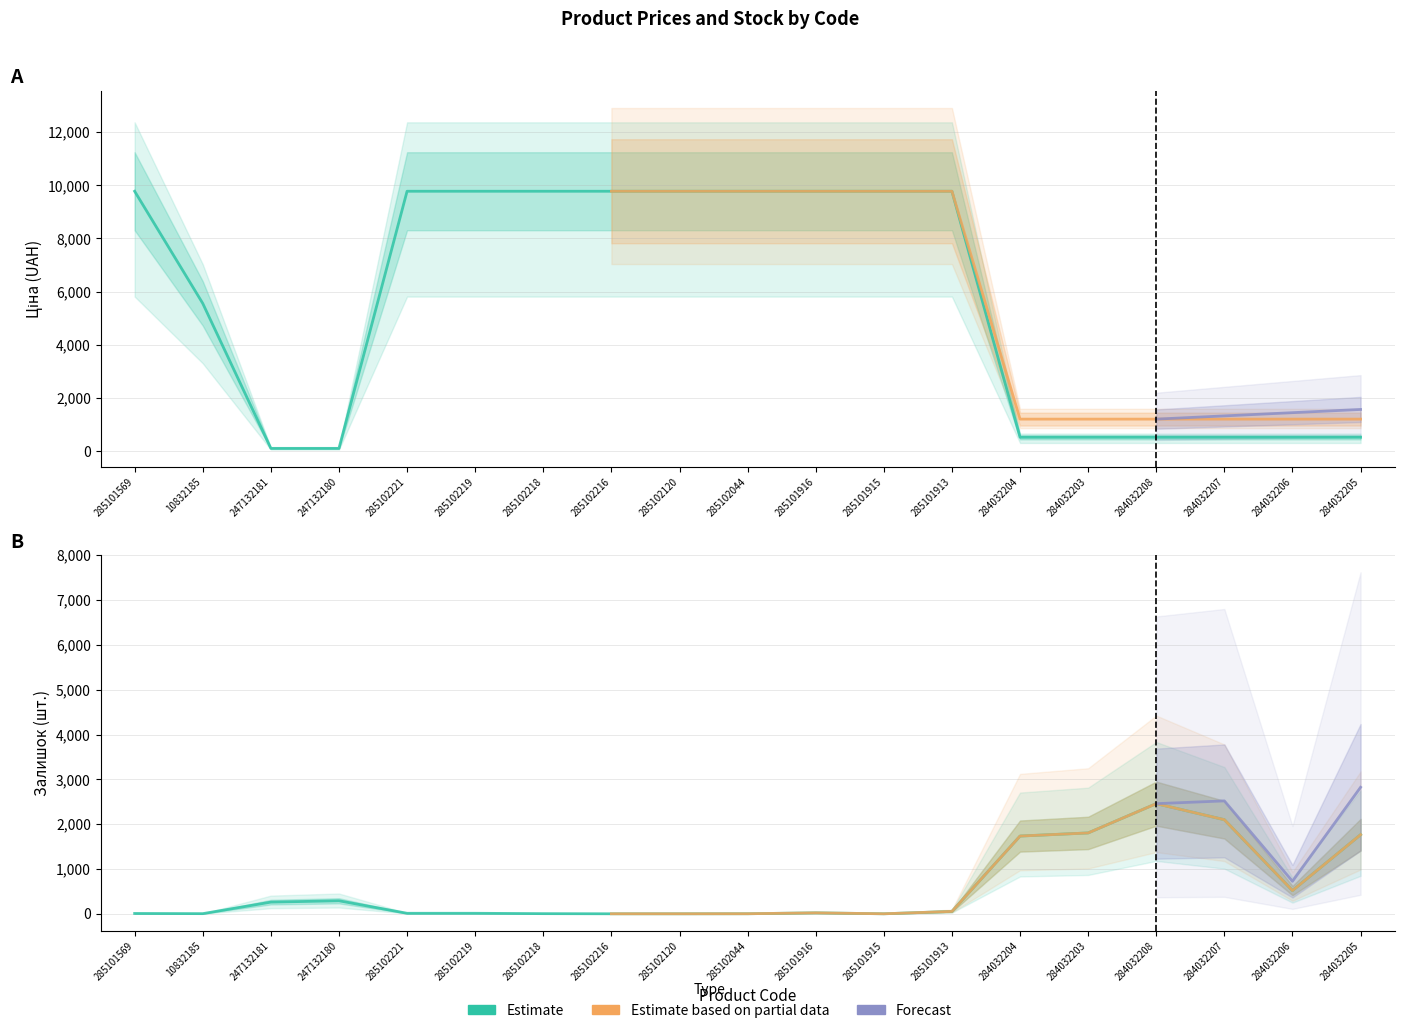

List the labels in order of Залишок value, smallest first.

285102216, 285102120, 285101915, 285102044, 10832185, 285102218, 285101569, 285102221, 285102219, 285101916, 285101913, 247132181, 247132180, 284032206, 284032204, 284032205, 284032203, 284032207, 284032208